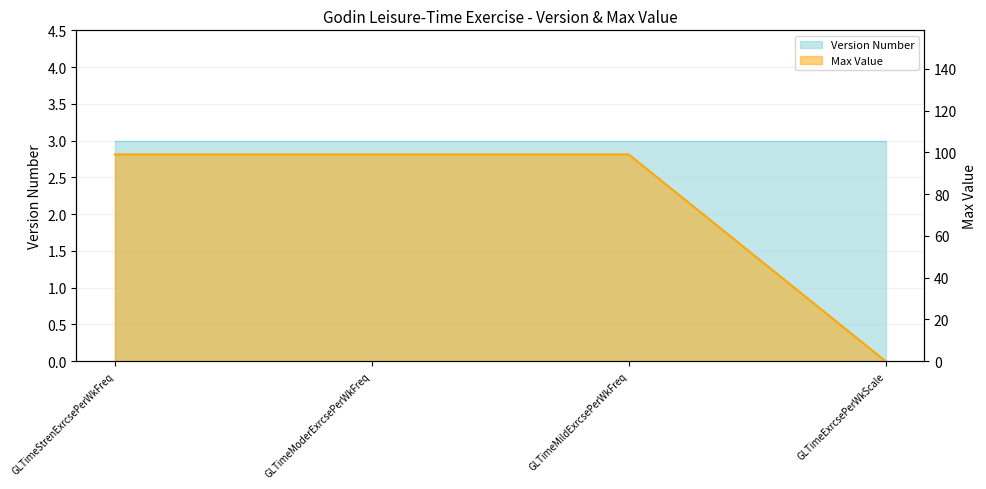

What is the greatest value displayed?

99